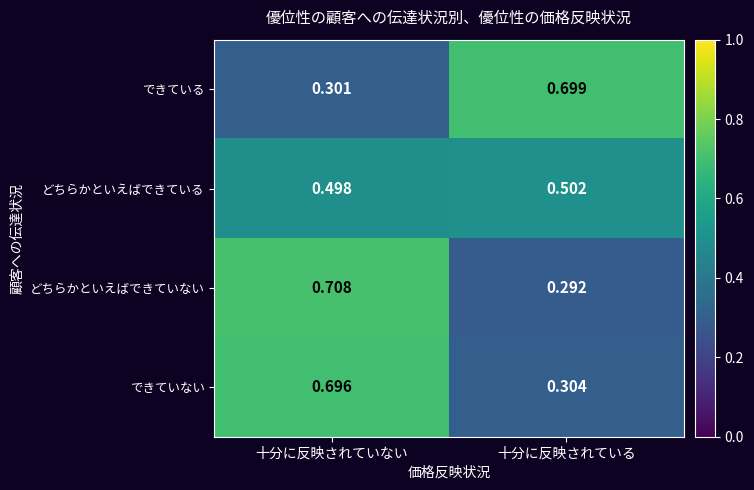

List the labels in order of どちらかといえばできていない value, largest first.

十分に反映されていない, 十分に反映されている